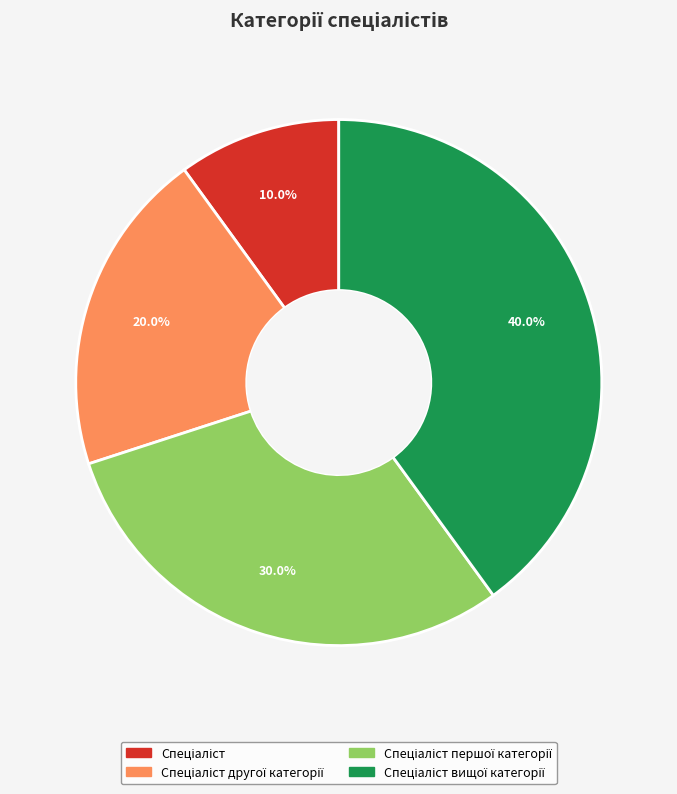

Does any single category account for the majority?

No